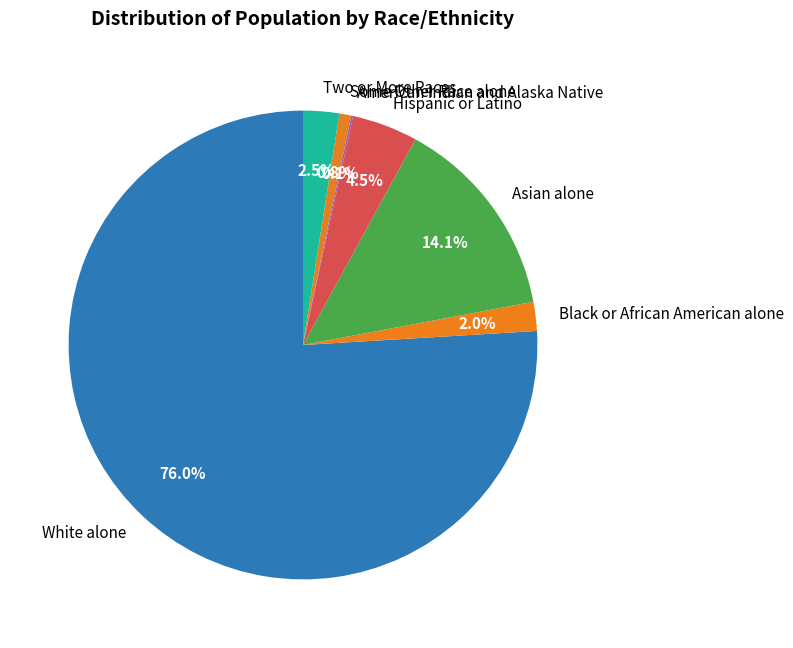

What percentage is the Black or African American alone slice, to the nearest percent?

2%